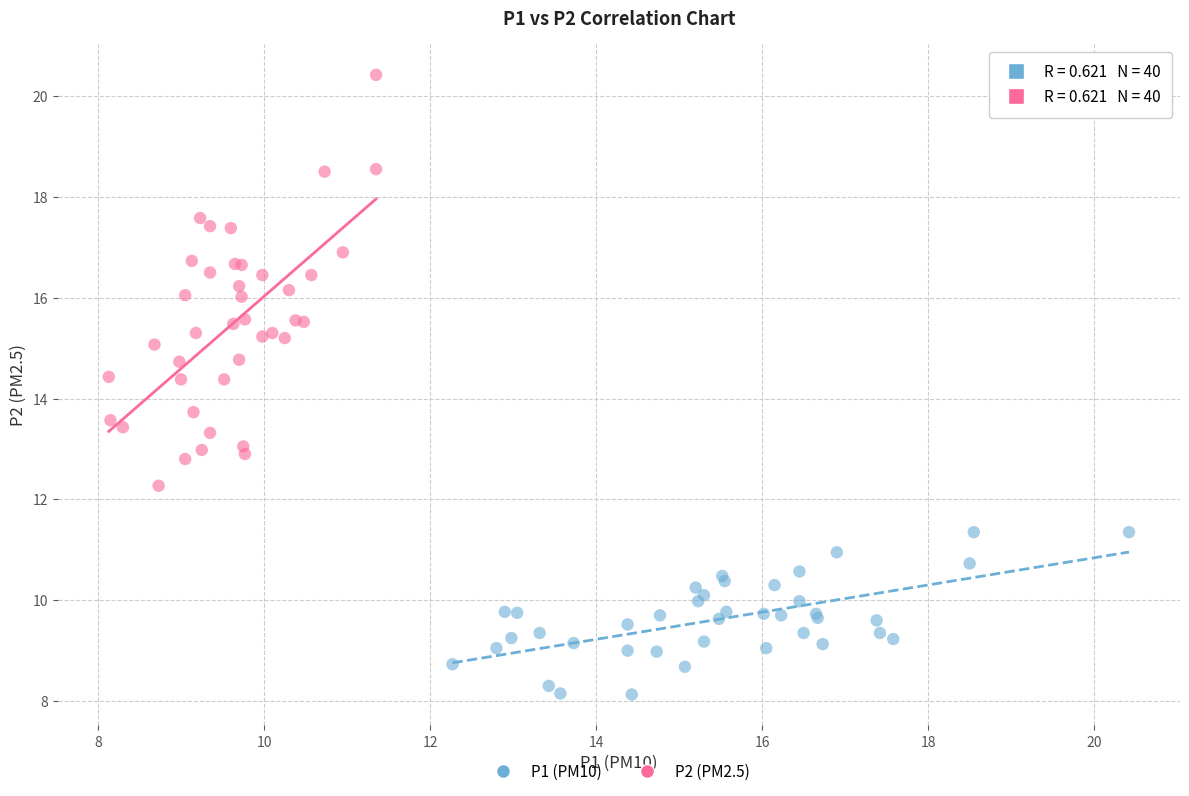

Which series contains the highest Y value?

P2 (PM2.5)